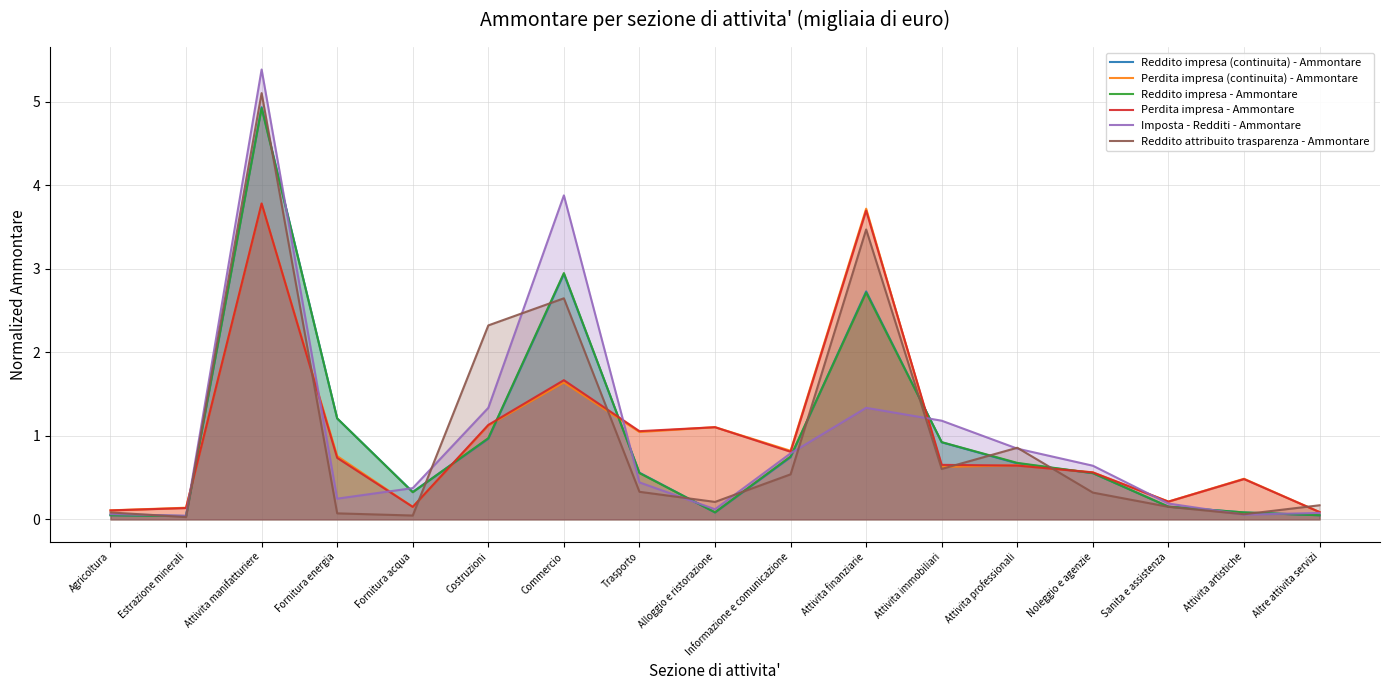

Which series has the largest range (max minus min)?

Imposta - Redditi - Ammontare